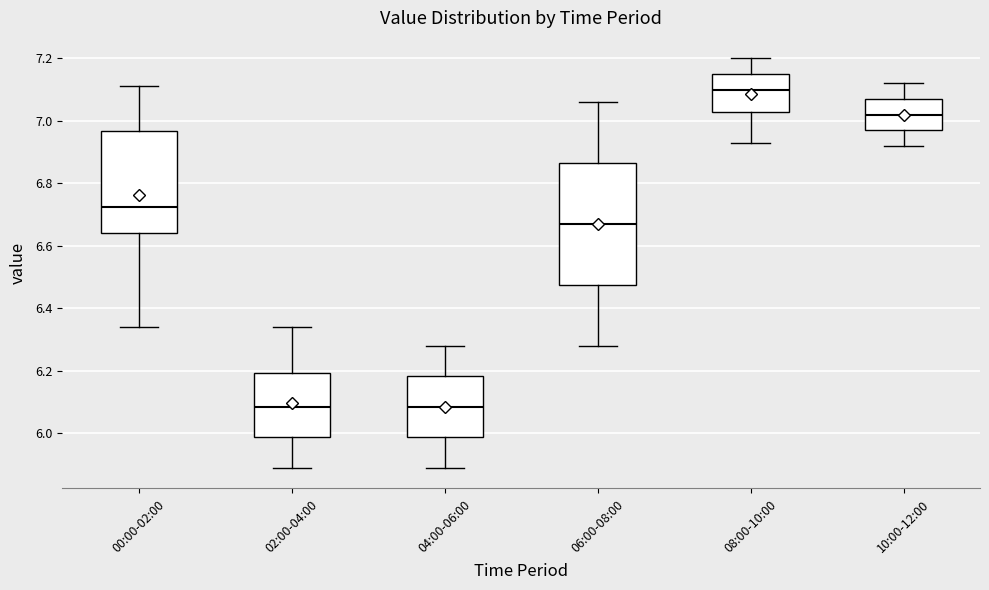

Where does the lower whisker of the box for 06:00-08:00 end on the y-axis? The values are not printed on the chart, so give them approximately, as read against the axis.

6.28